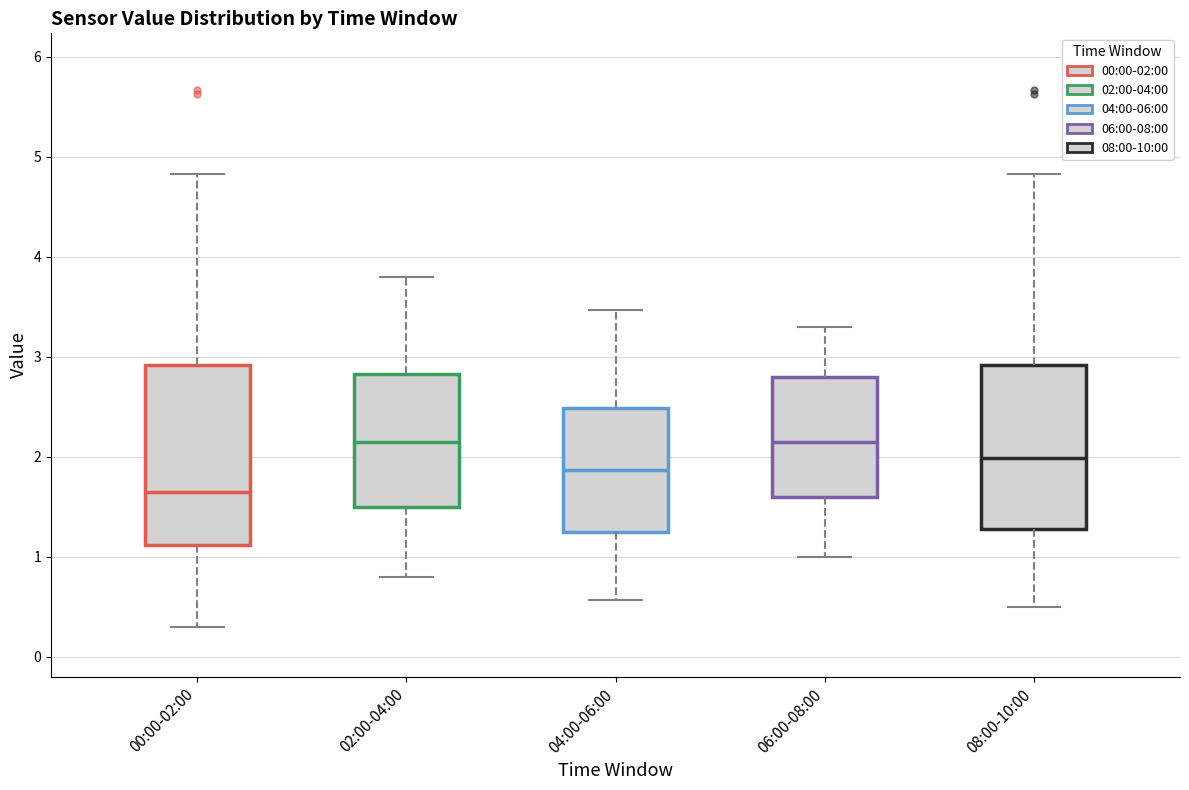

Reading left to right, read every box against the y-axis: the position of its median line, the range the box covers, and the ends of its whiskers. The values are not printed on the chart, so give them approximately, as read against the axis.

00:00-02:00: median 1.7, box 1.1 to 2.9, whiskers 0.3 to 4.8
02:00-04:00: median 2.2, box 1.5 to 2.8, whiskers 0.8 to 3.8
04:00-06:00: median 1.9, box 1.2 to 2.5, whiskers 0.6 to 3.5
06:00-08:00: median 2.2, box 1.6 to 2.8, whiskers 1.0 to 3.3
08:00-10:00: median 2.0, box 1.3 to 2.9, whiskers 0.5 to 4.8